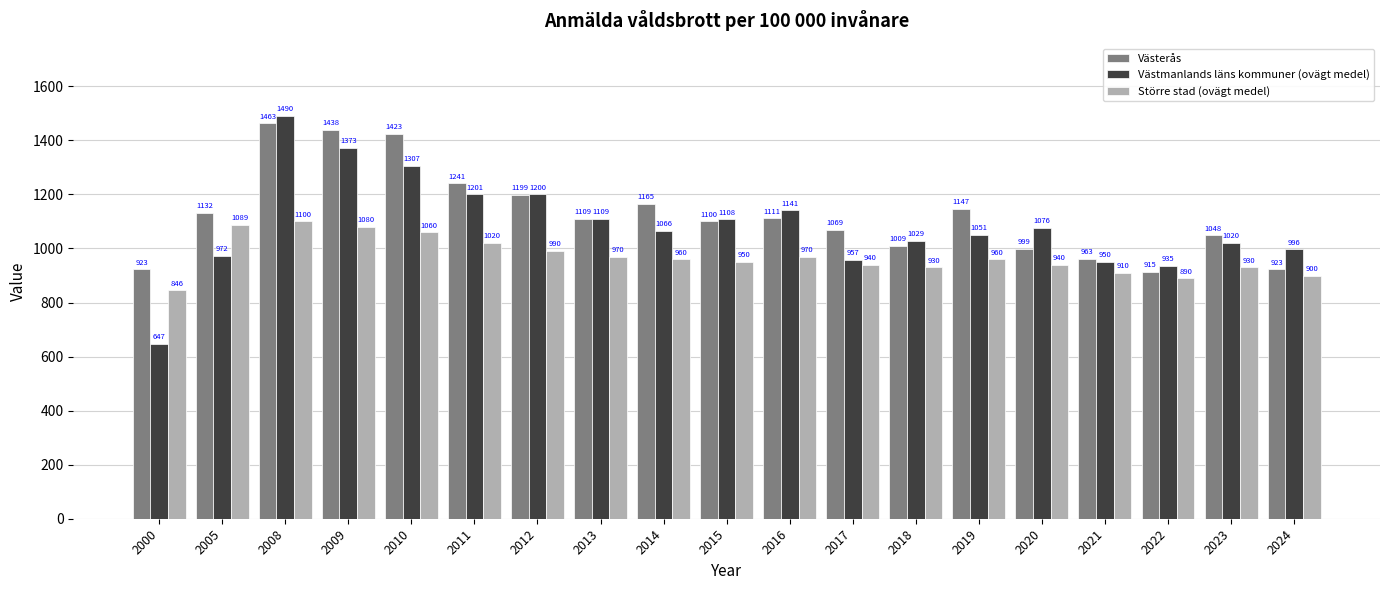

What is the value of the Västerås bar at the 7th from the left?

1198.6